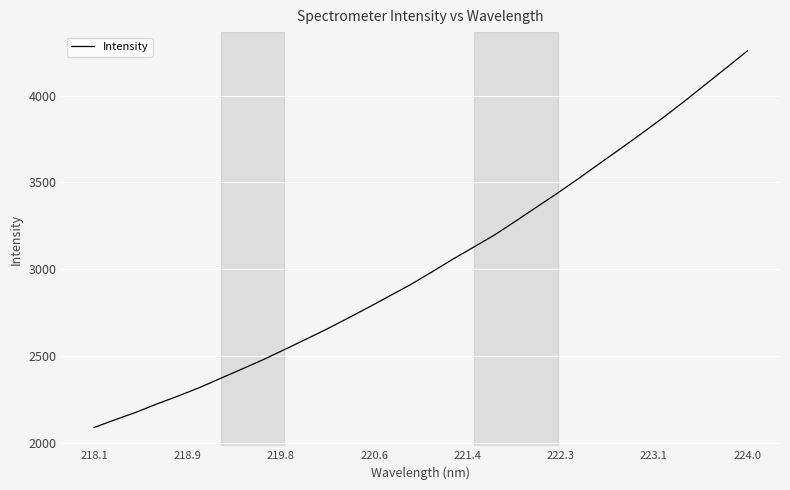

What is the greatest value displayed?

4257.5